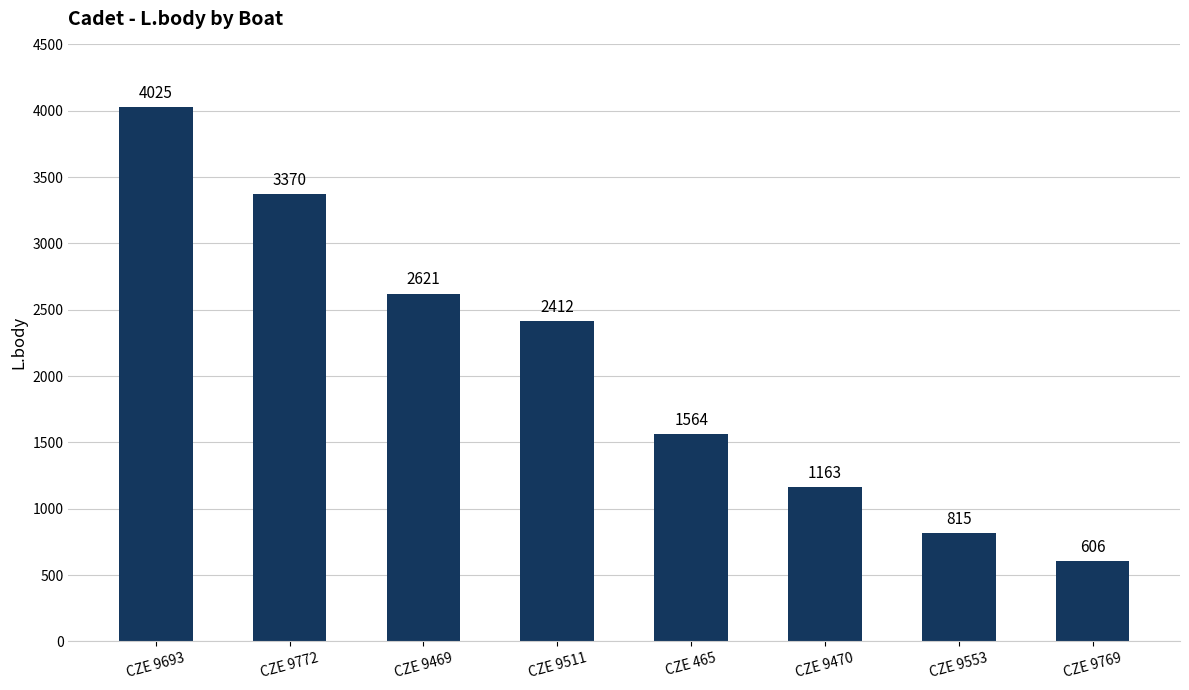

True or false: the data shows 2621 at CZE 9469.

True